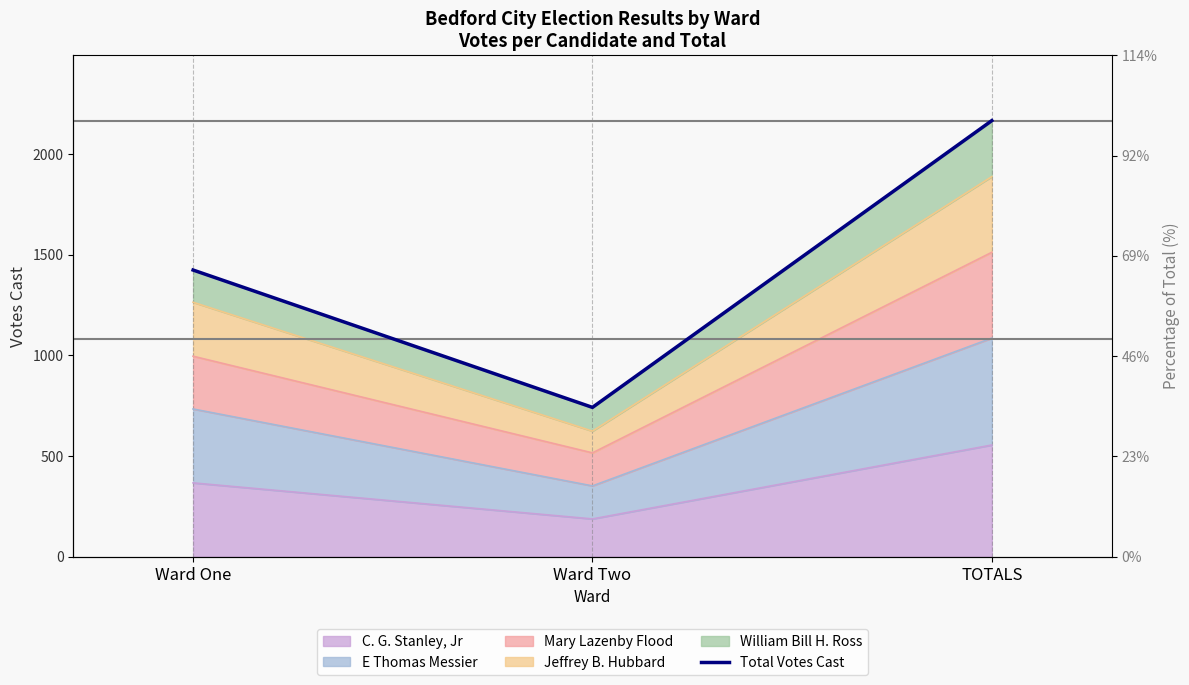

What is the change in value from Ward Two to TOTALS?

+1424